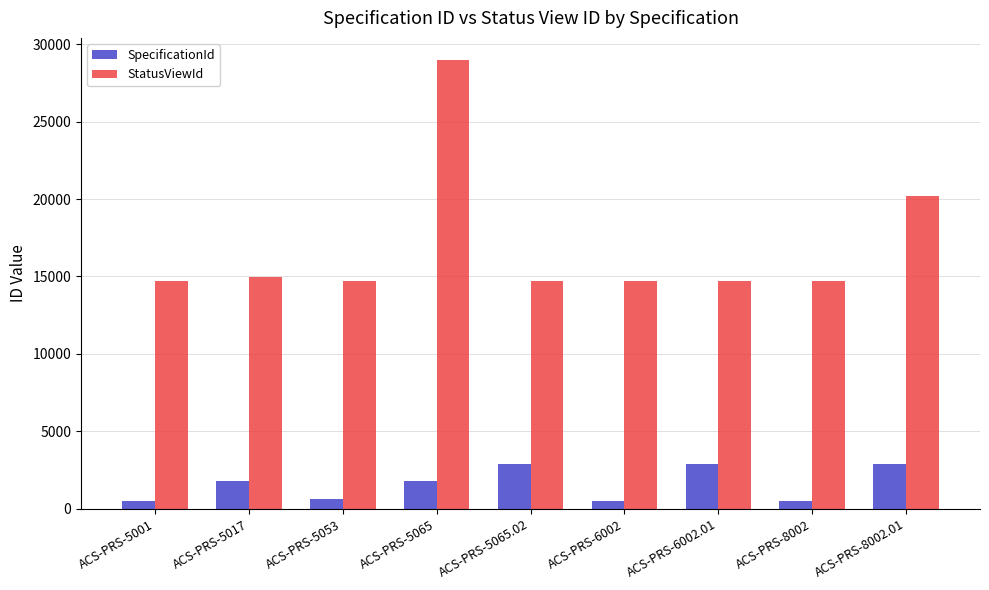

What is the sum of the StatusViewId values at ACS-PRS-5065.02 and ACS-PRS-5017?

29693